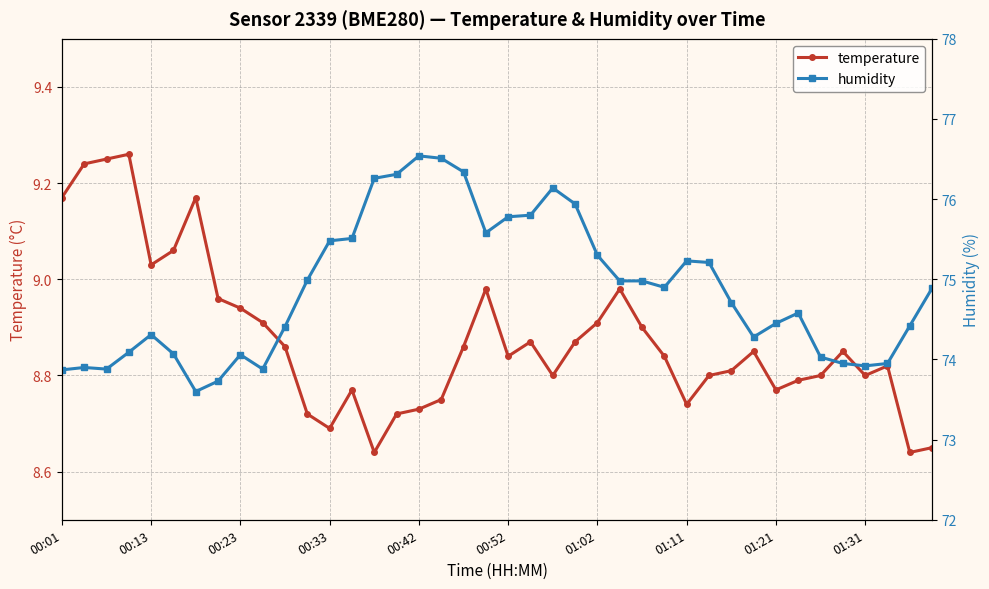

Rank the categories by humidity value from highest to lowest.

16, 17, 18, 15, 14, 22, 23, 21, 20, 19, 13, 12, 24, 28, 29, 11, 25, 26, 27, 39, 30, 33, 32, 38, 10, 00:42, 31, 00:33, 00:52, 01:21, 34, 35, 37, 36, 00:13, 00:23, 01:31, 00:01, 01:11, 01:02